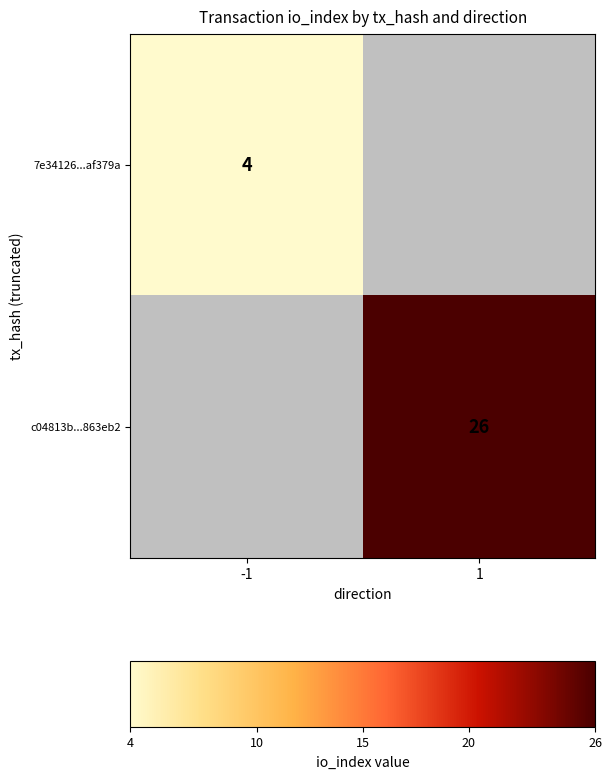

The 7e34126...af379a series shows 4 at -1. True or false?

True